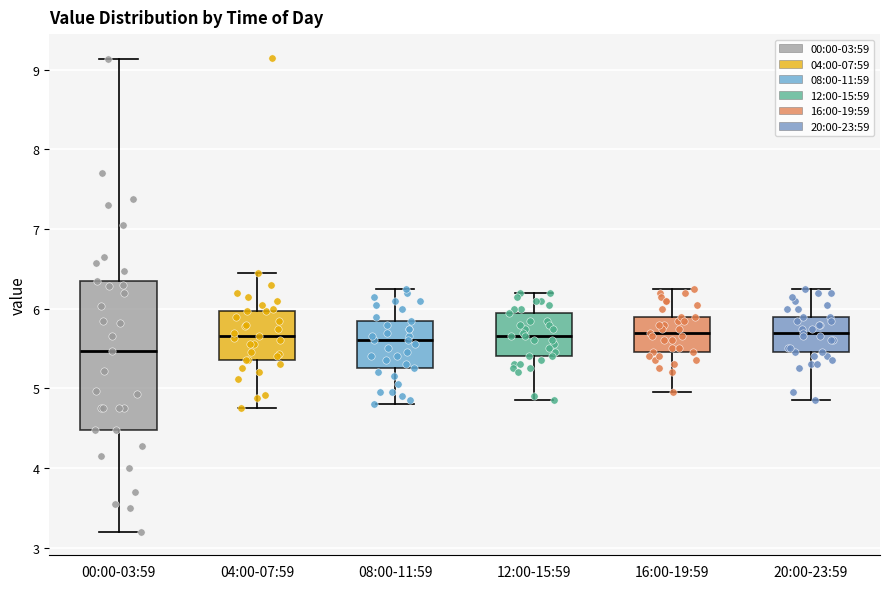

Reading left to right, read every box against the y-axis: the position of its median line, the range the box covers, and the ends of its whiskers. The values are not printed on the chart, so give them approximately, as read against the axis.

00:00-03:59: median 5.5, box 4.5 to 6.4, whiskers 3.2 to 9.1
04:00-07:59: median 5.7, box 5.4 to 6.0, whiskers 4.8 to 6.5
08:00-11:59: median 5.6, box 5.3 to 5.9, whiskers 4.8 to 6.3
12:00-15:59: median 5.7, box 5.4 to 6.0, whiskers 4.9 to 6.2
16:00-19:59: median 5.7, box 5.5 to 5.9, whiskers 5.0 to 6.3
20:00-23:59: median 5.7, box 5.5 to 5.9, whiskers 4.9 to 6.3